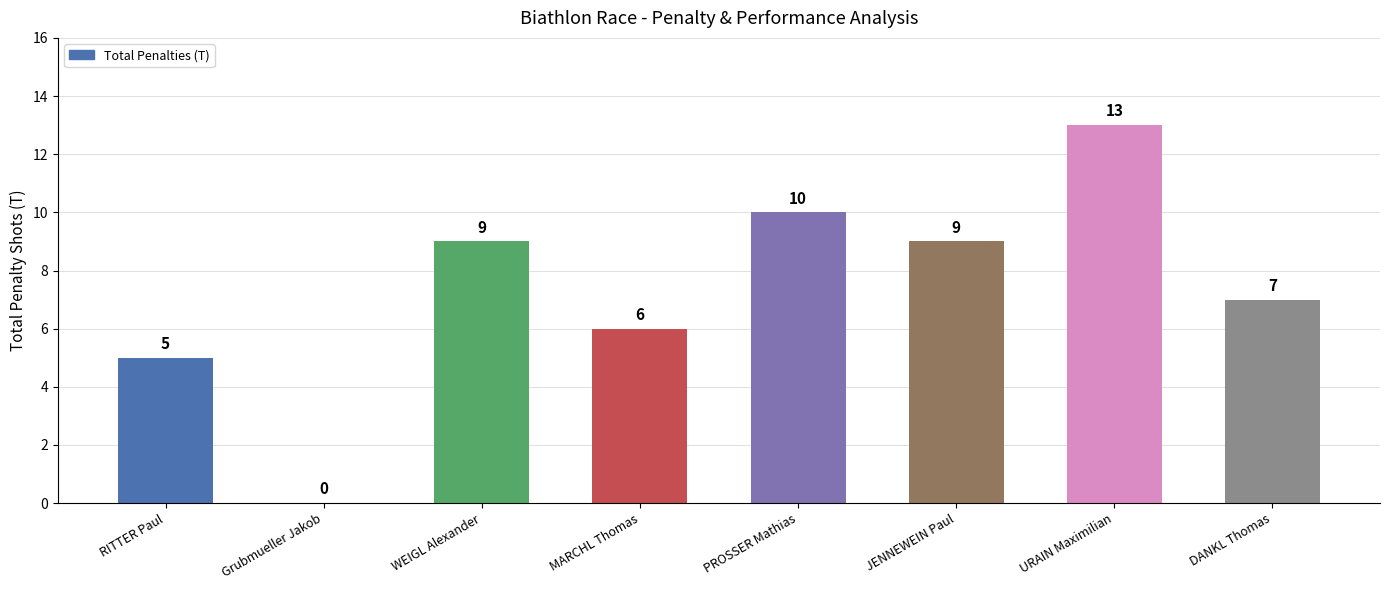

True or false: the data shows 9 at MARCHL Thomas.

False